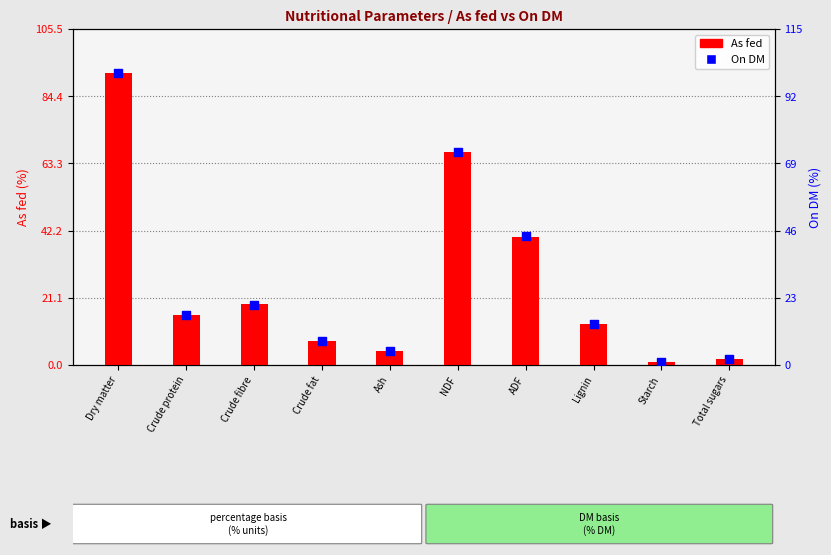

Which series has the widest spread of Y values?

On DM